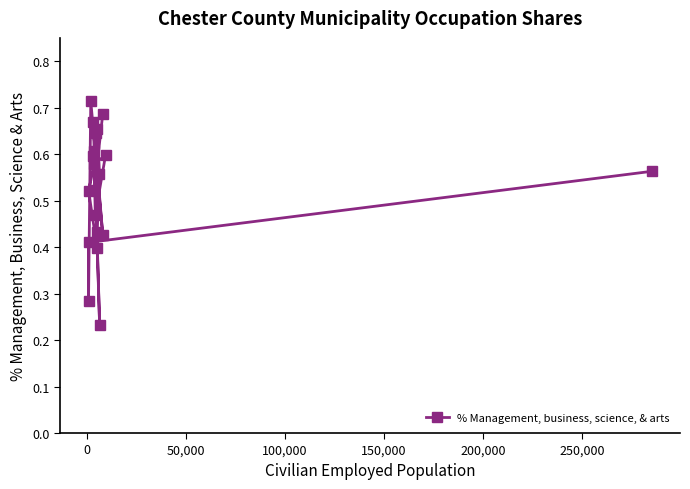

What is the greatest value displayed?

0.7